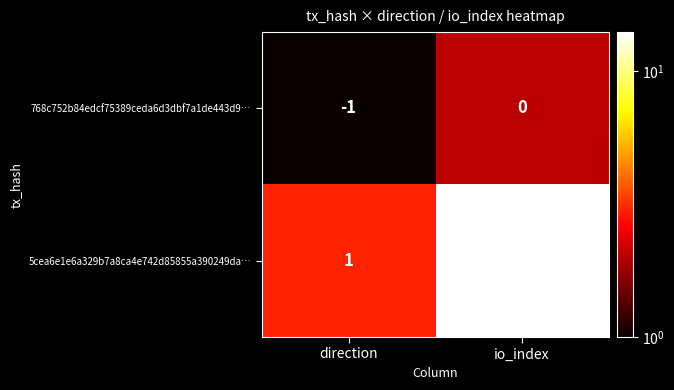

Which series has the largest range (max minus min)?

5cea6e1e6a329b7a8ca4e742d85855a390249da…